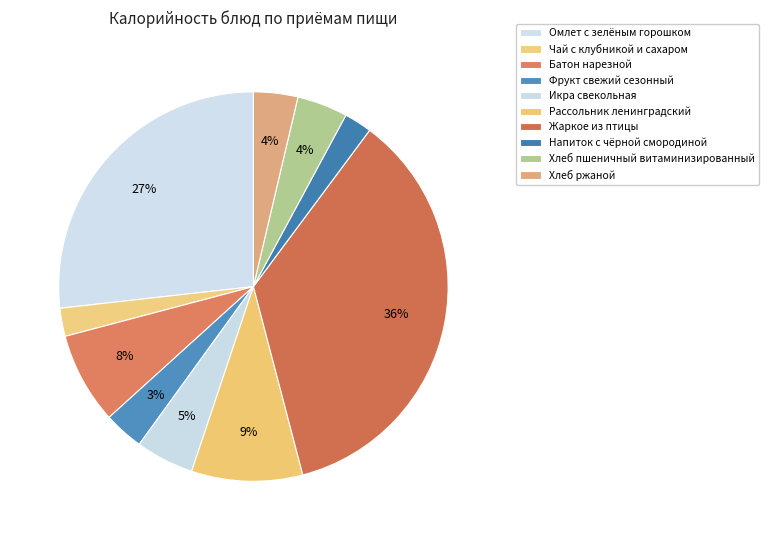

What portion of the pie excludes Икра свекольная?

95.2%